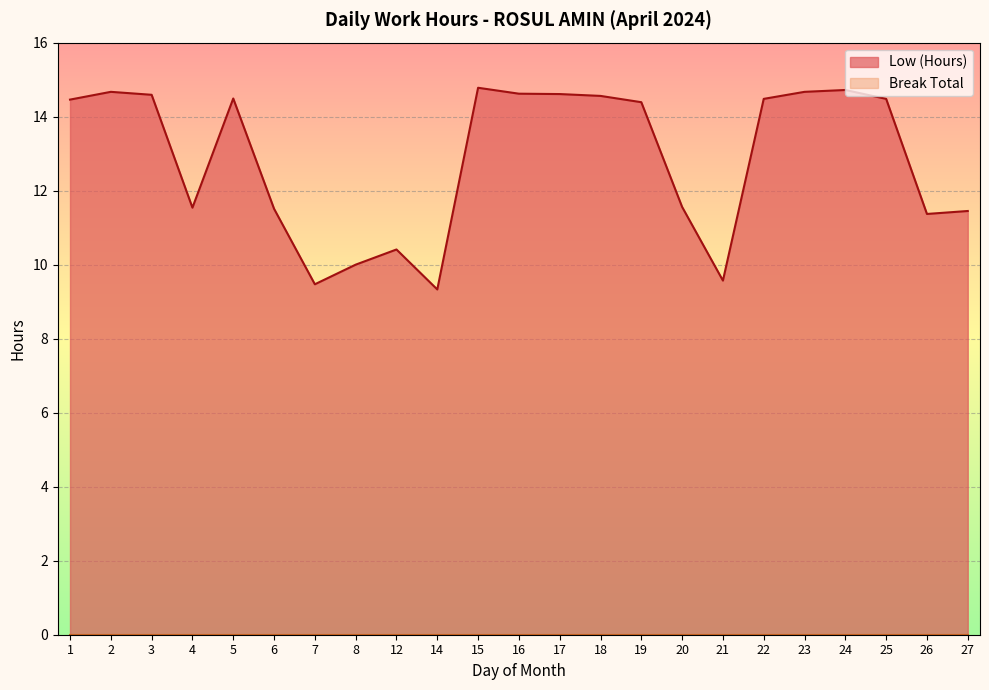

What is the smallest value displayed?

0.0